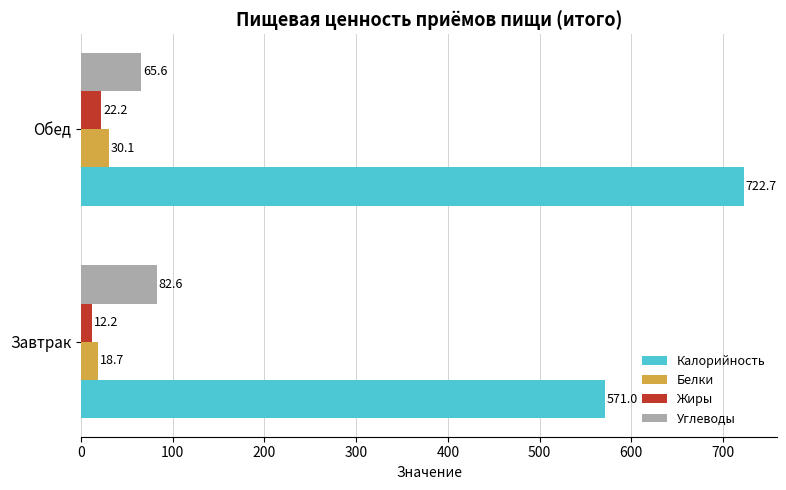

How many data points in Жиры are above 22?

1